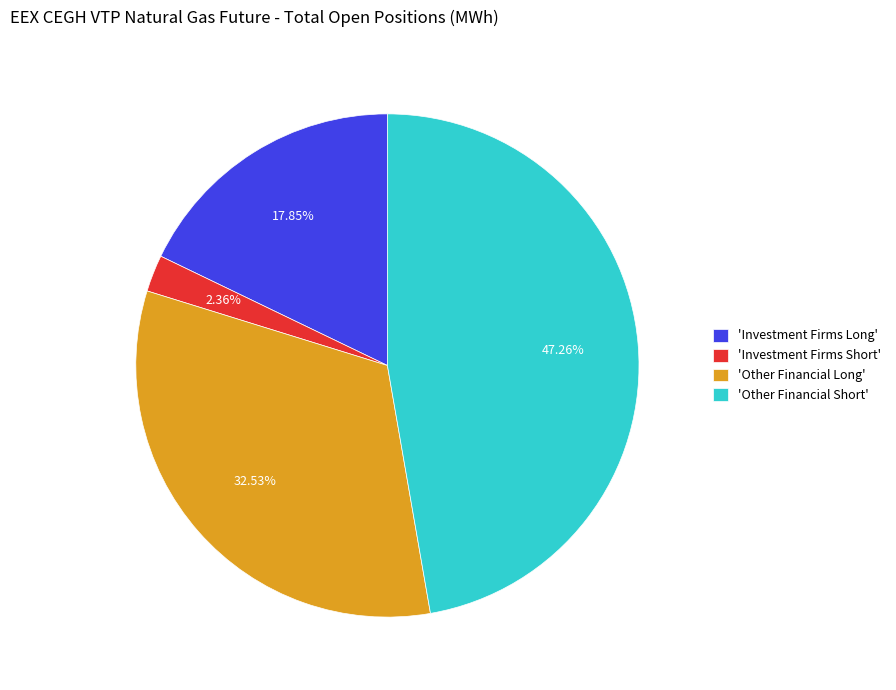

Rank the categories by value from highest to lowest.

'Other Financial Short', 'Other Financial Long', 'Investment Firms Long', 'Investment Firms Short'